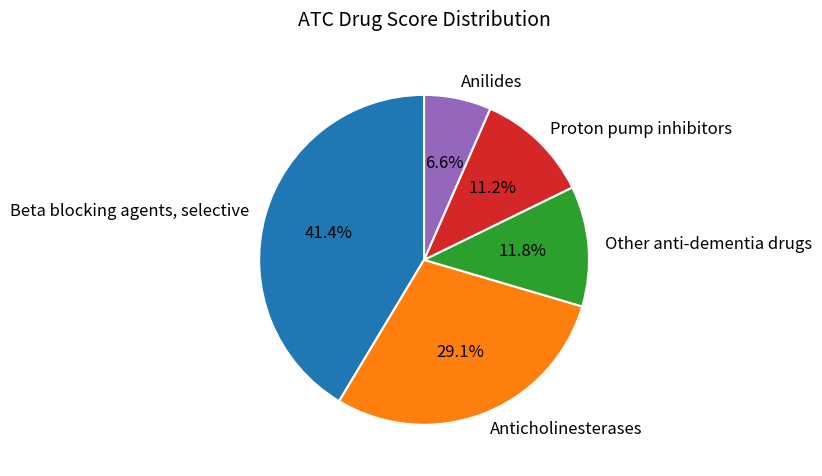

Count the number of slices in the pie.

5